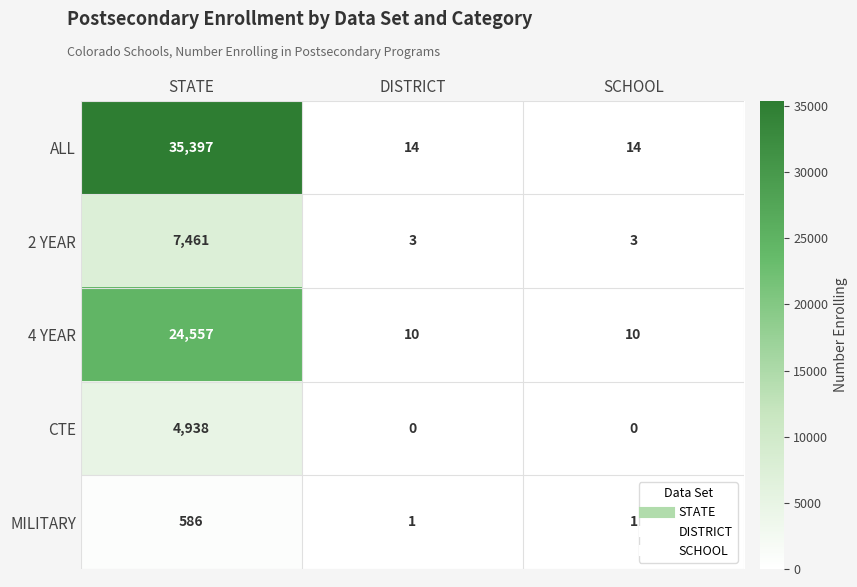

Is it true that 4 YEAR equals 24557 at STATE?

True